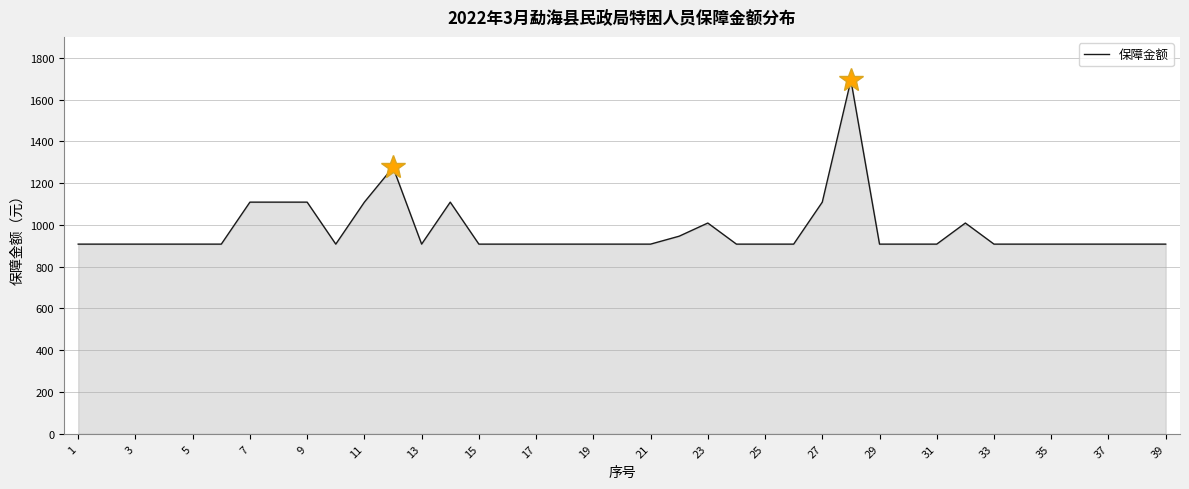

What is the greatest value displayed?

1693